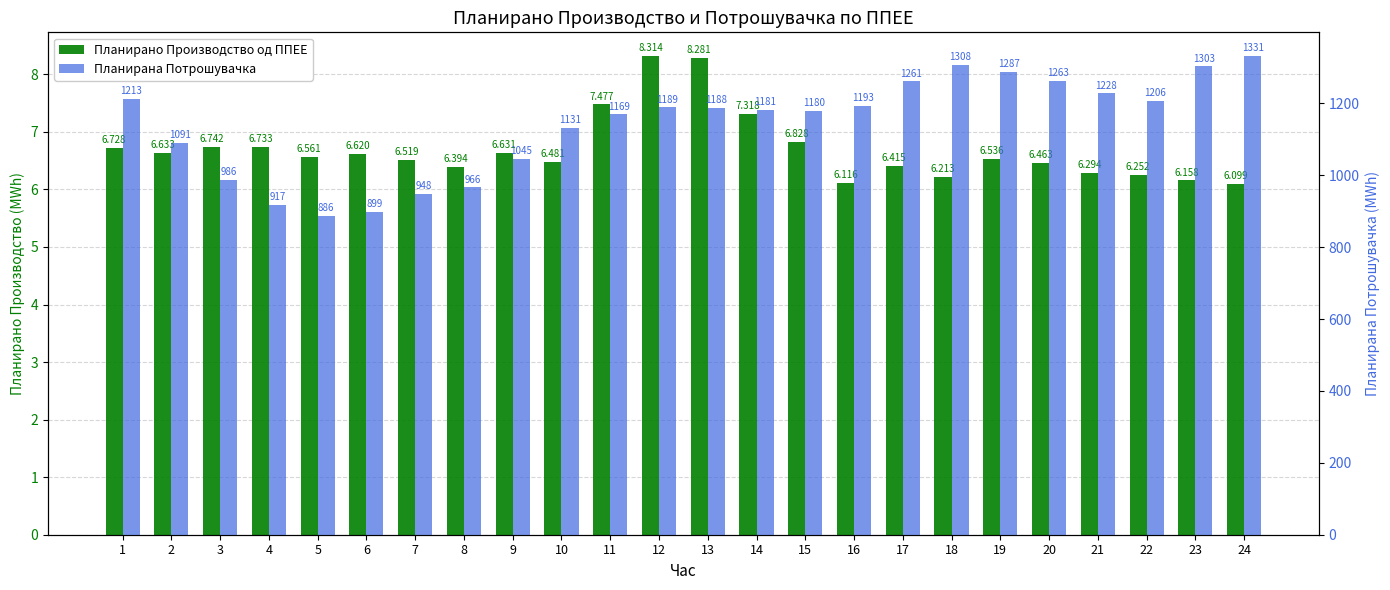

Between 5 and 6, which is larger?

6